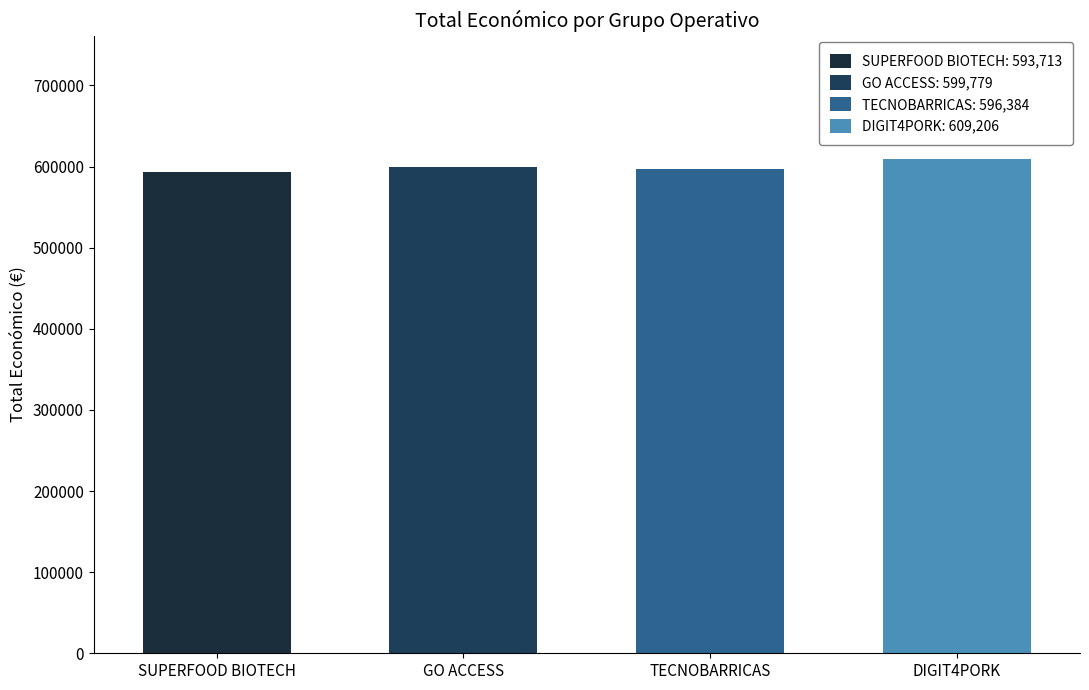

Count the number of categories in the chart.

4